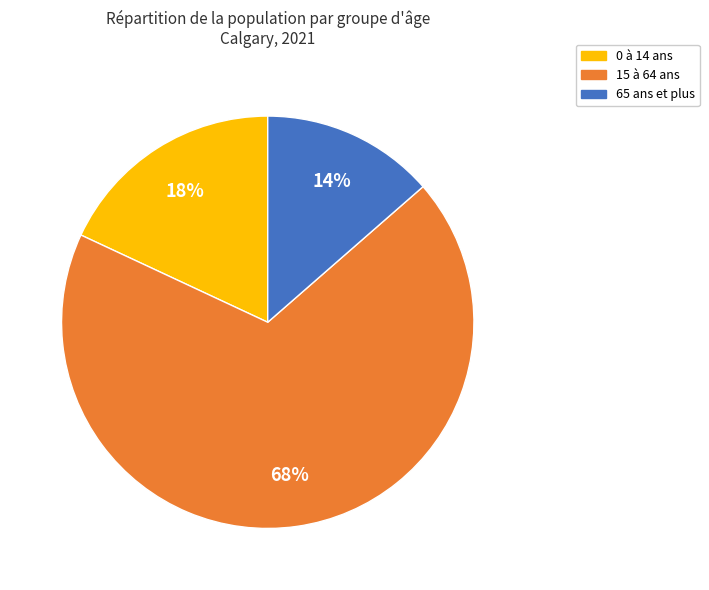

To the nearest percent, what portion does 15 à 64 ans represent?

68%